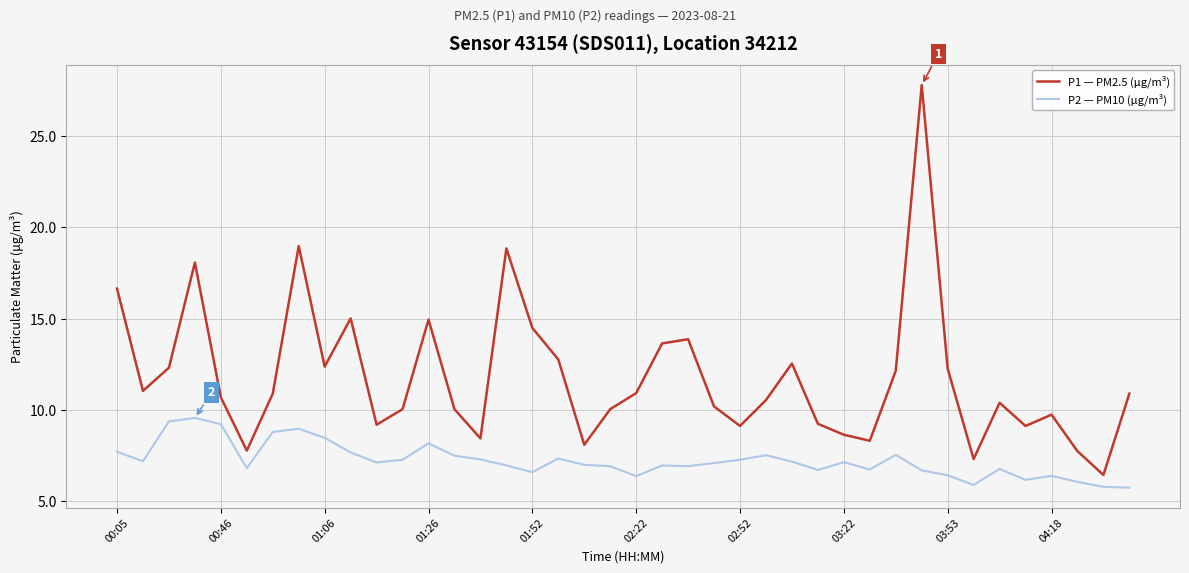

Which series has the largest range (max minus min)?

P1 — PM2.5 (µg/m³)